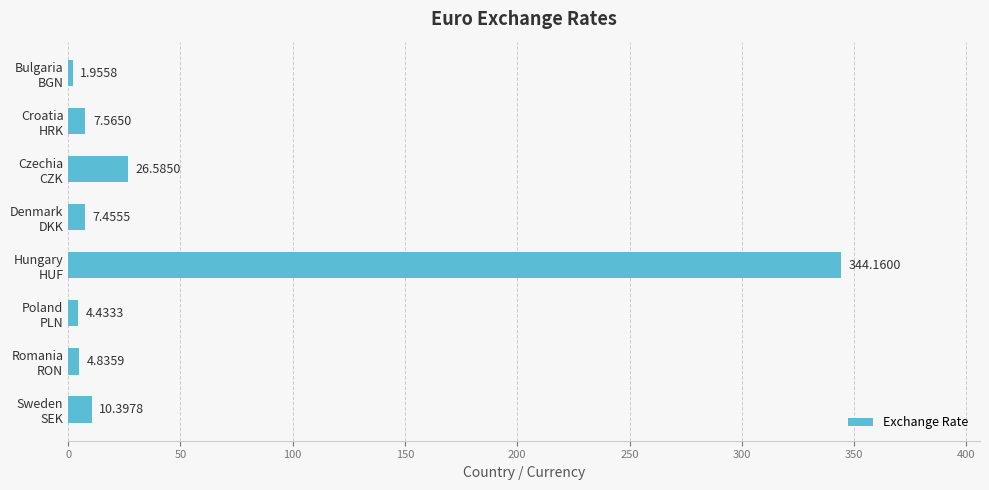

What is the difference between the second highest and second lowest values?

22.2